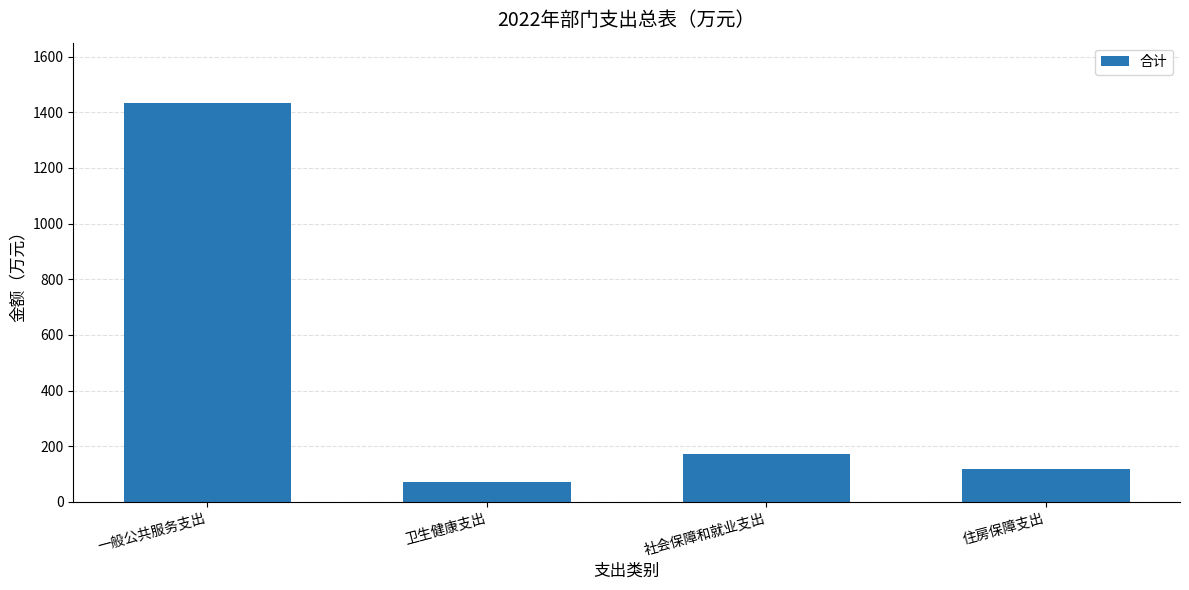

At which label is the value closest to 753?

社会保障和就业支出